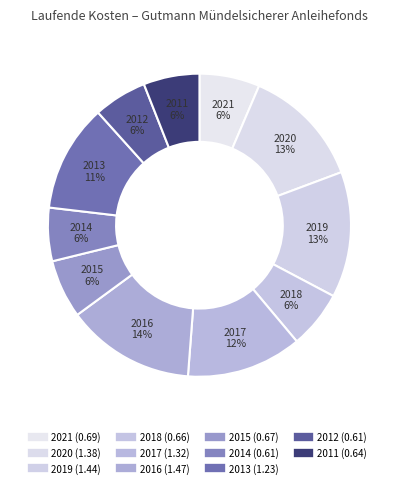

Which slice is the largest?

2016-06-30